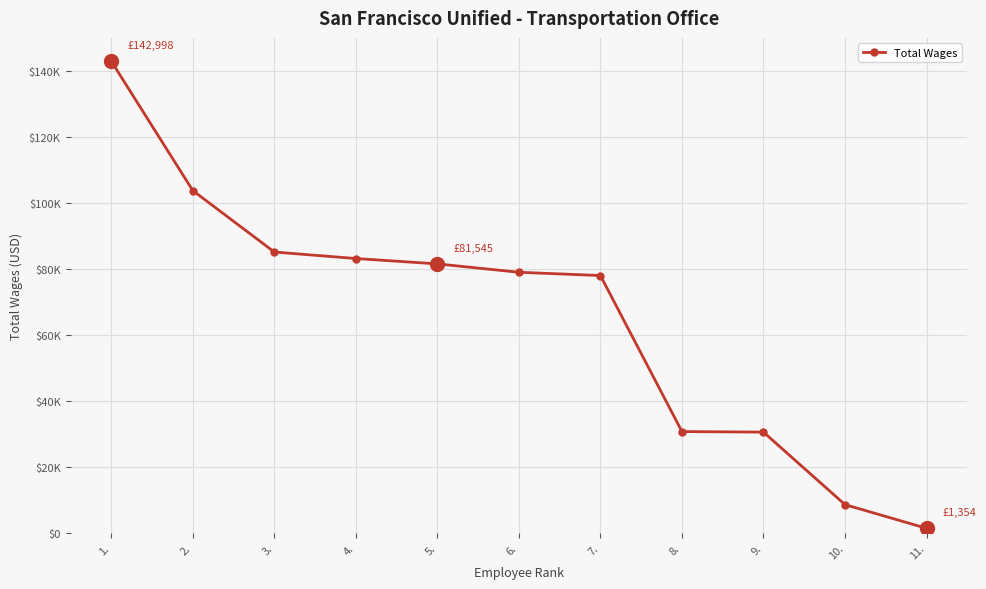

Is it true that the value at 5. is 32640?

False